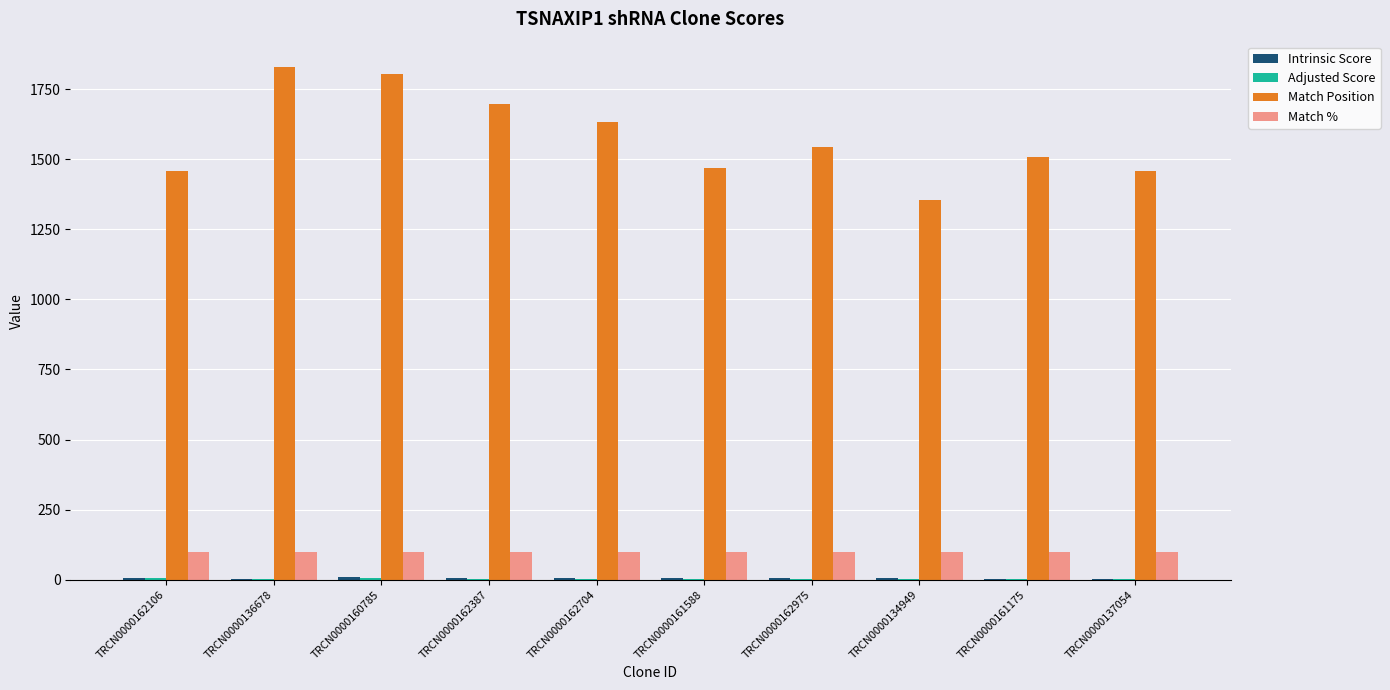

Which series has the largest total across all categories?

Match Position